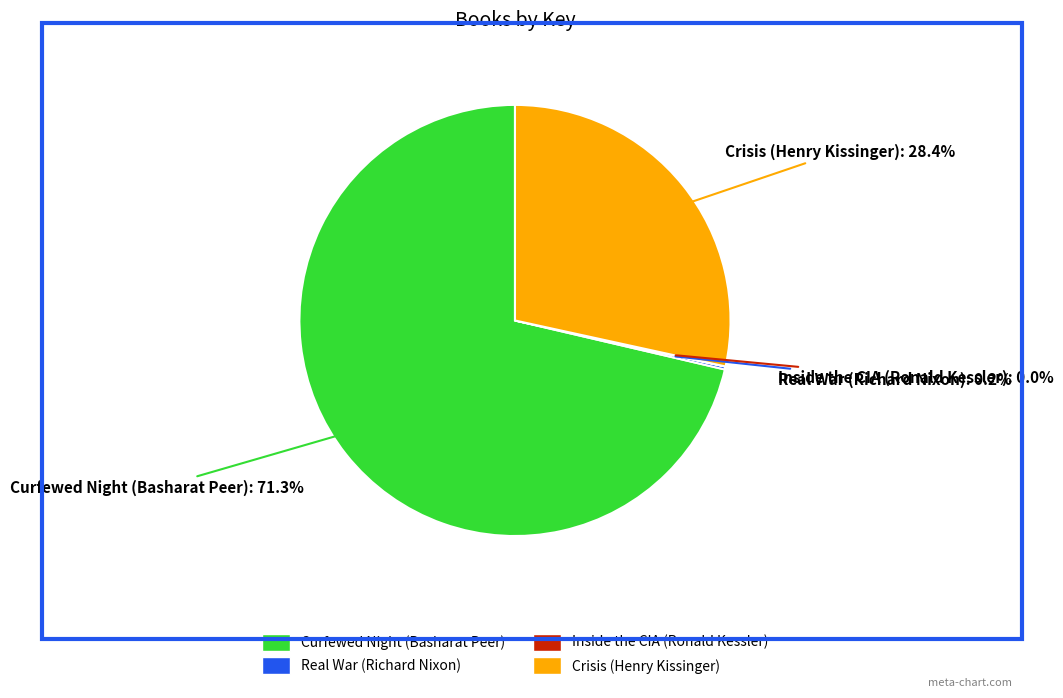

True or false: Crisis (Henry Kissinger) accounts for 17% of the total.

False